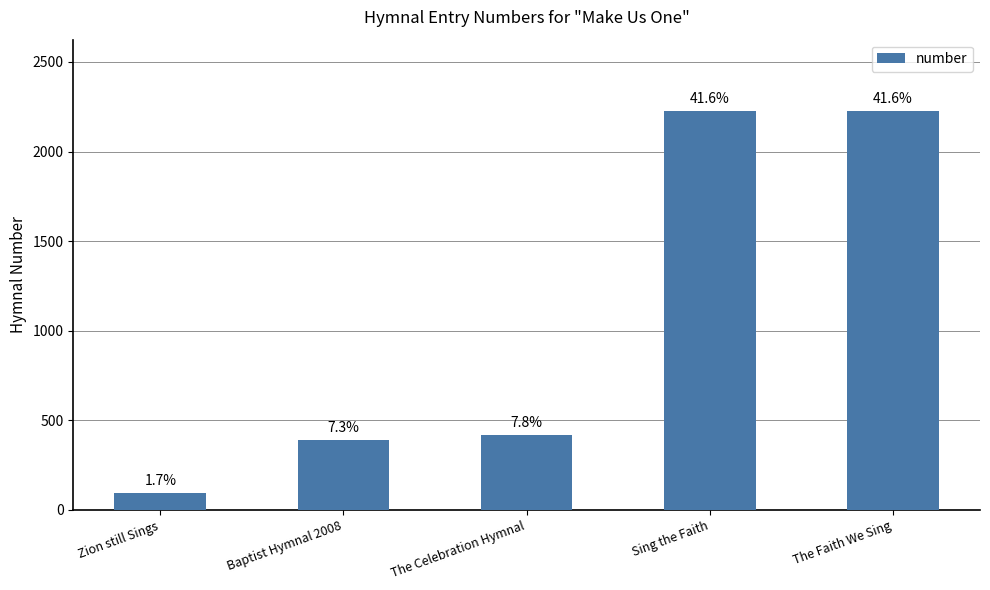

Reading right to left, list all the values displayed in this chart.

2224	2224	418	388	93